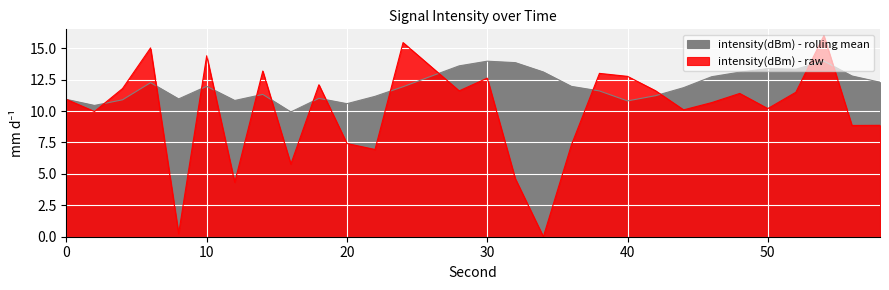

Rank the series by their average value, from highest to lowest.

intensity(dBm) - rolling mean, intensity(dBm) - raw